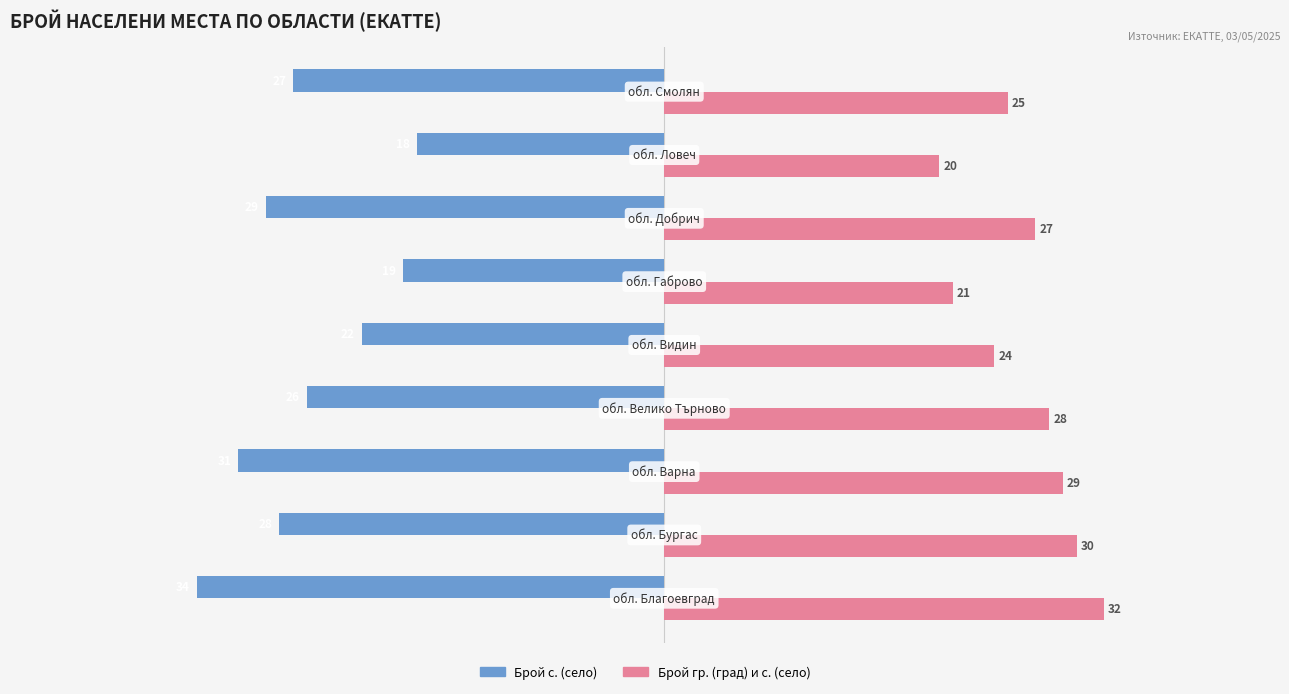

What is the difference between the second highest and minimum values in the Брой с. (село) series?

15